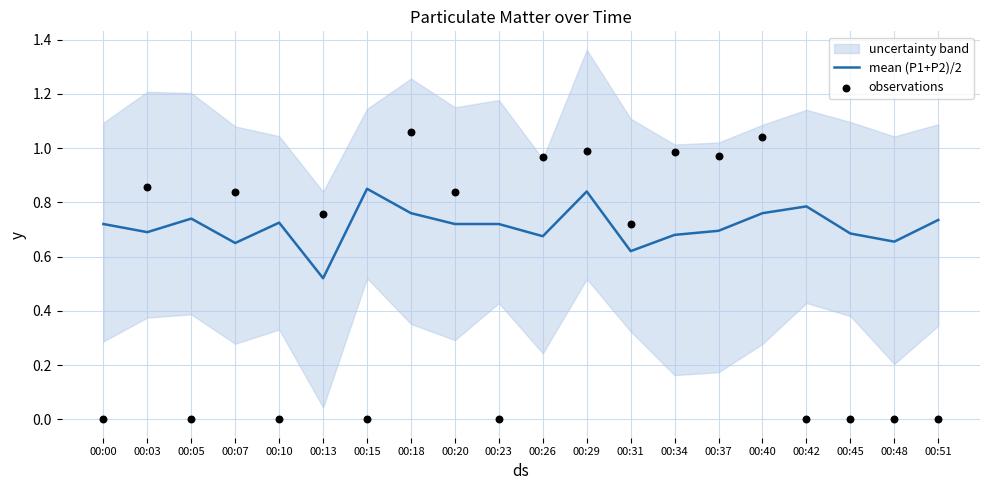

Which series contains the highest Y value?

observations